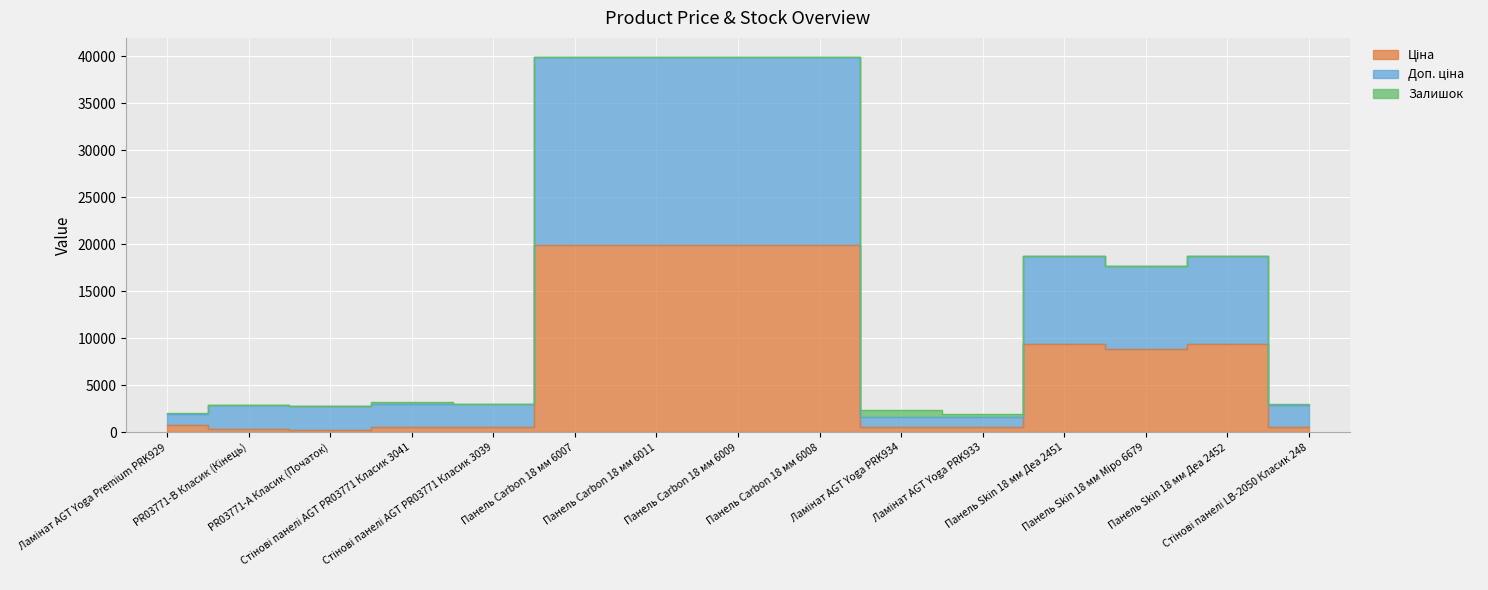

What is the minimum value for Доп. ціна?

1671.6